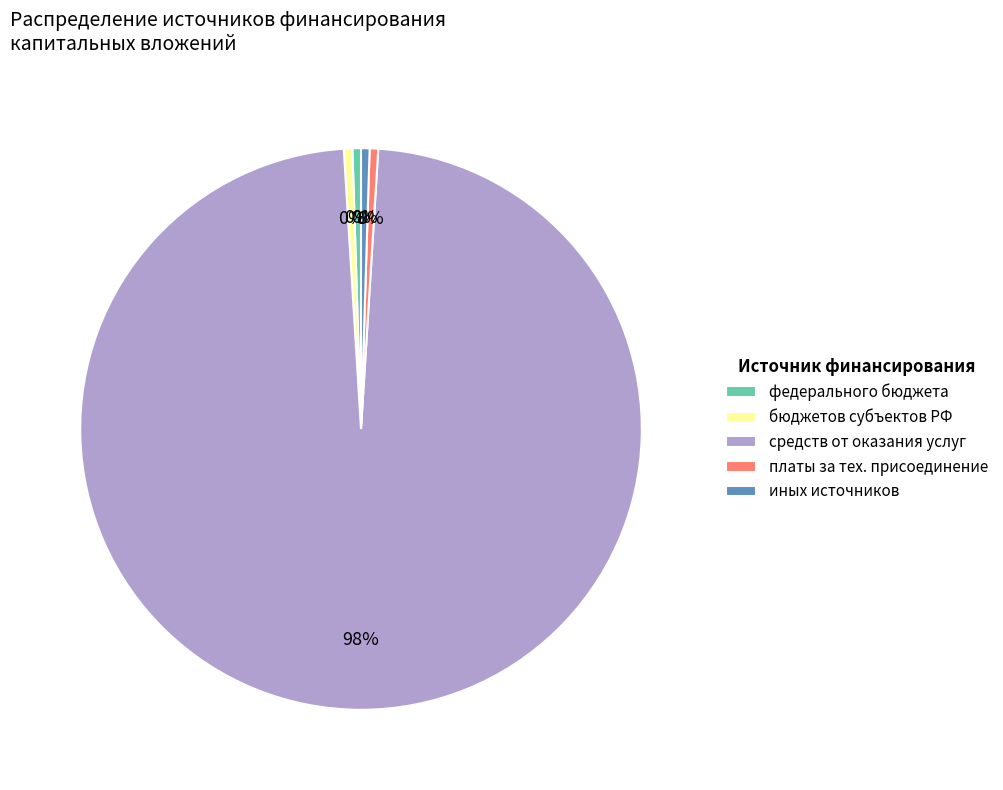

The федерального бюджета slice represents 9% of the pie. True or false?

False